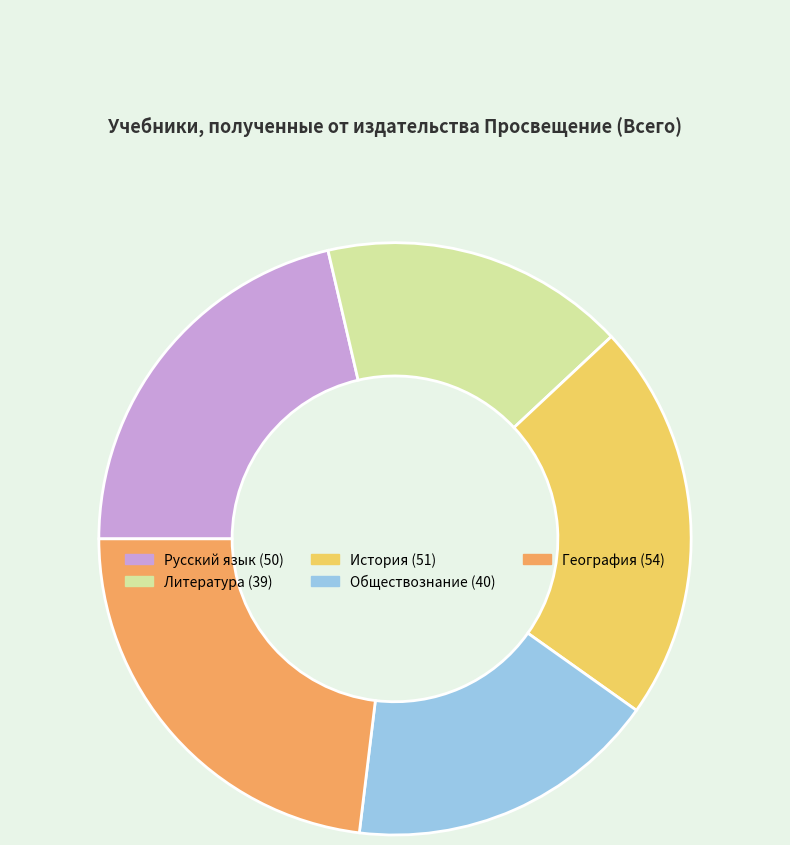

What is the largest slice in the pie chart?

География